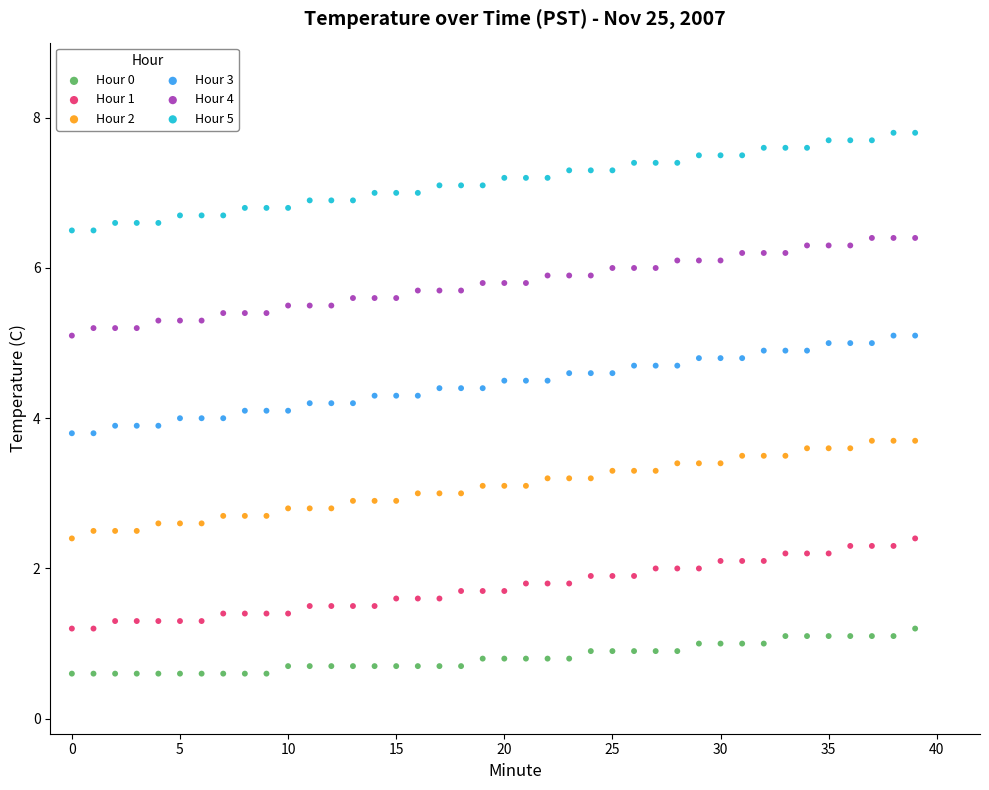

Which series contains the highest Y value?

Hour 5